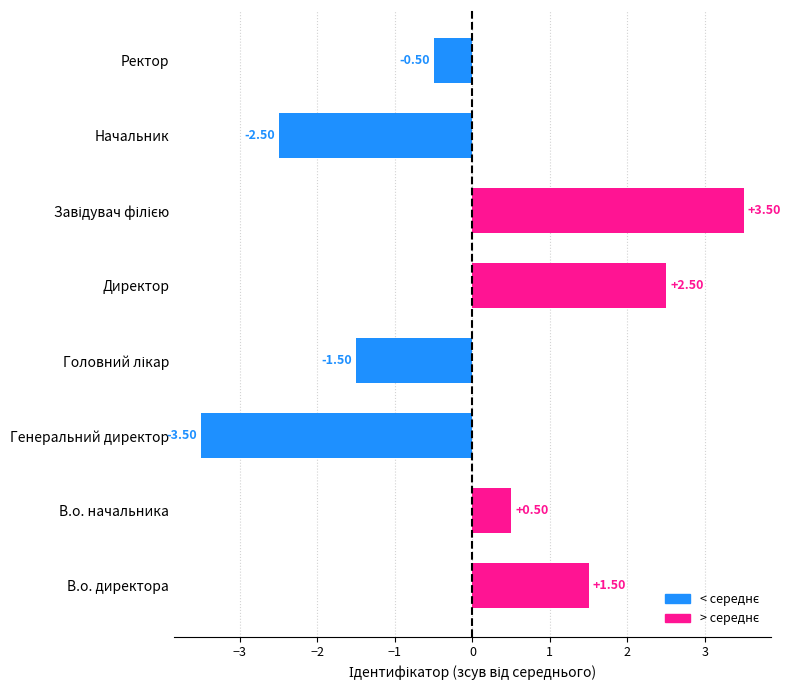

What is the change in value from В.о. начальника to Директор?

+2.0